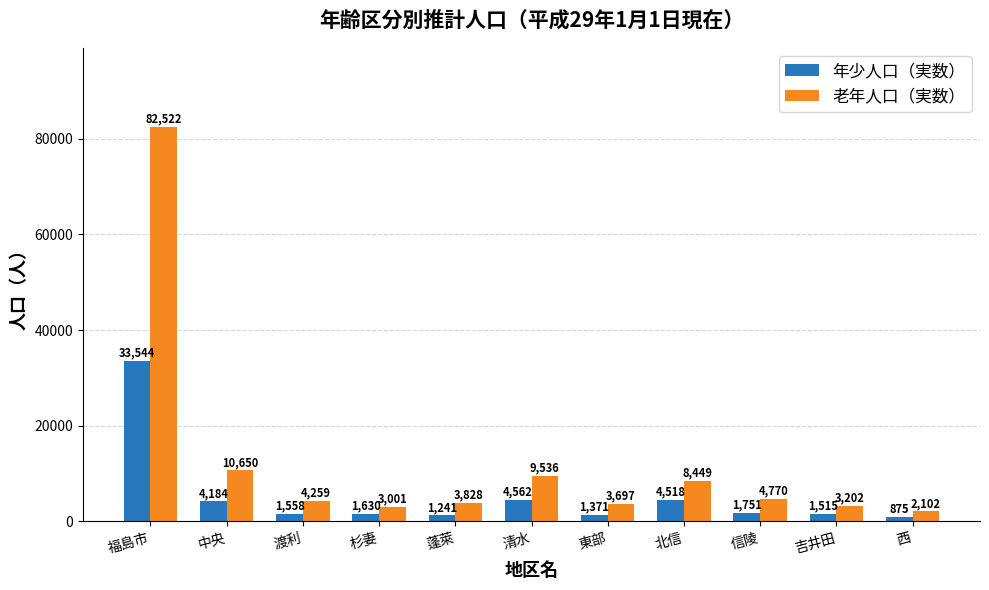

Which category has the lowest value in the 老年人口（実数） series?

西